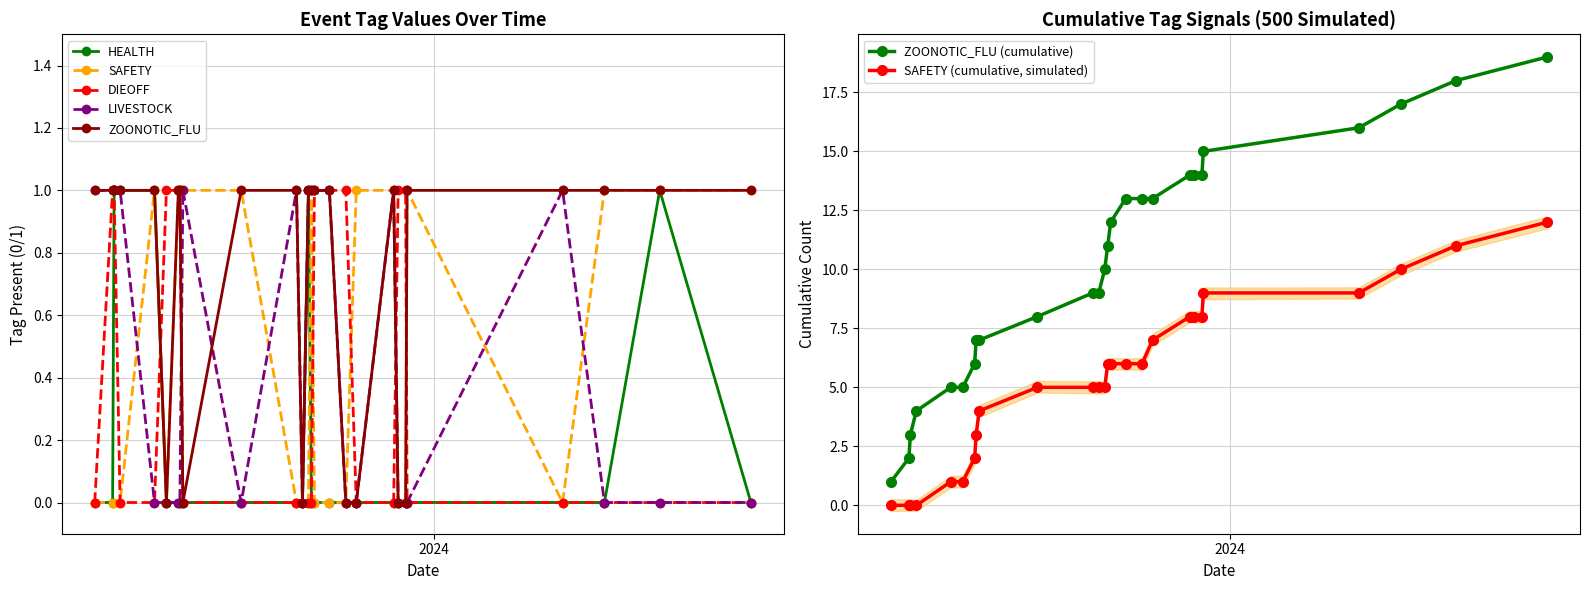

Which series changed the most between 2023-10-11 and 2024-07-31?

LIVESTOCK